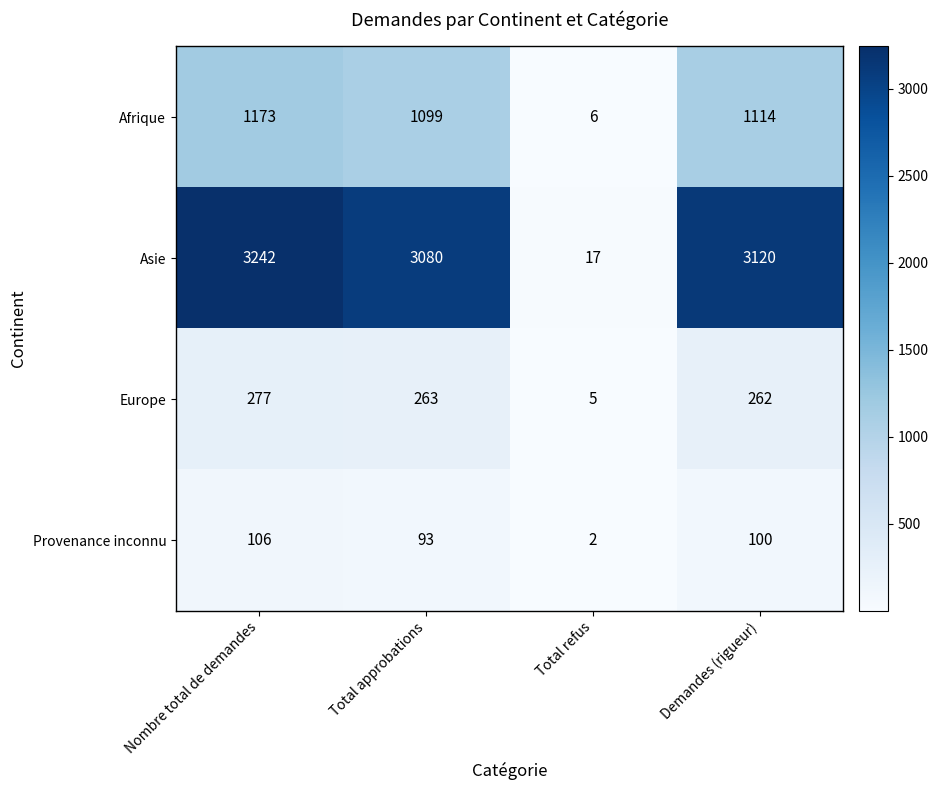

What is the greatest value displayed?

3242